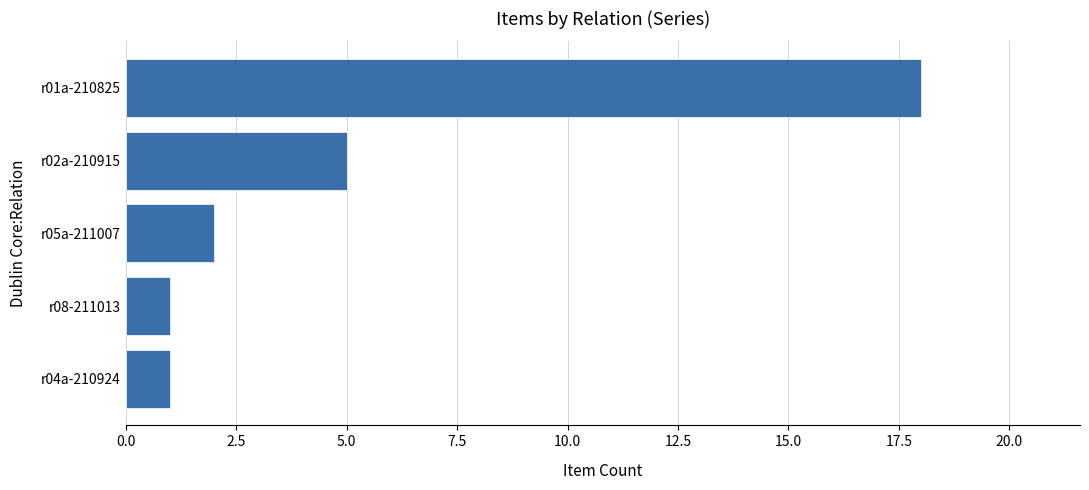

What is the maximum value shown in the chart?

18